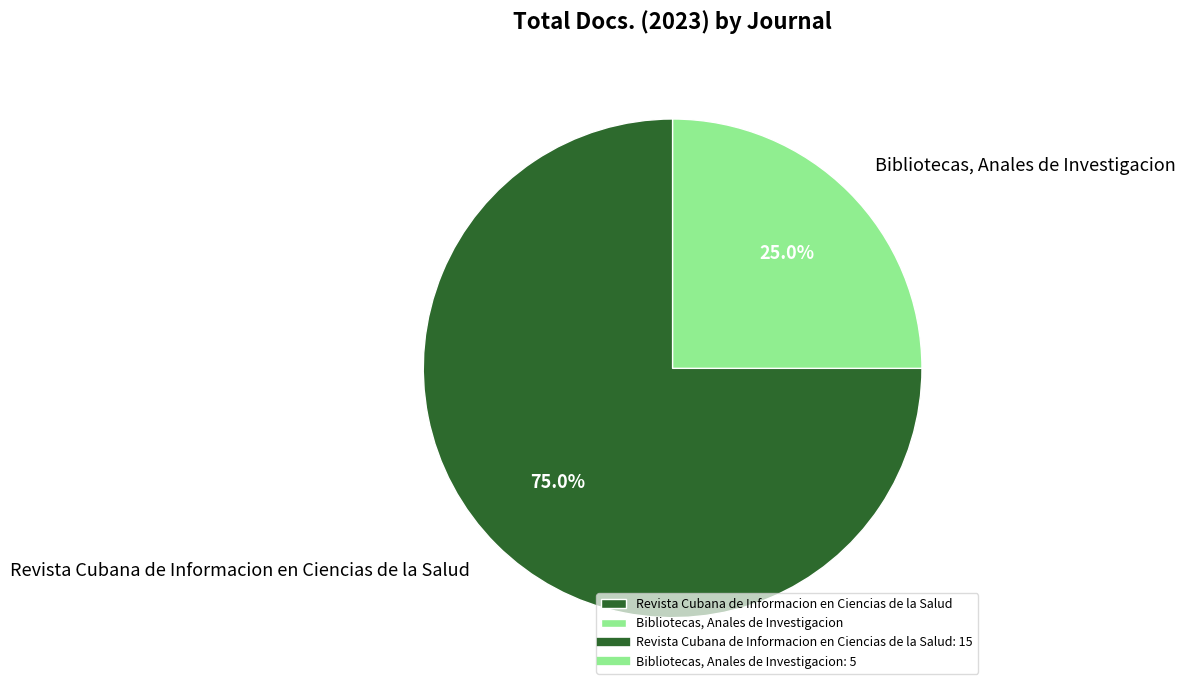

To the nearest percent, what percentage of the pie is Bibliotecas, Anales de Investigacion?

25%